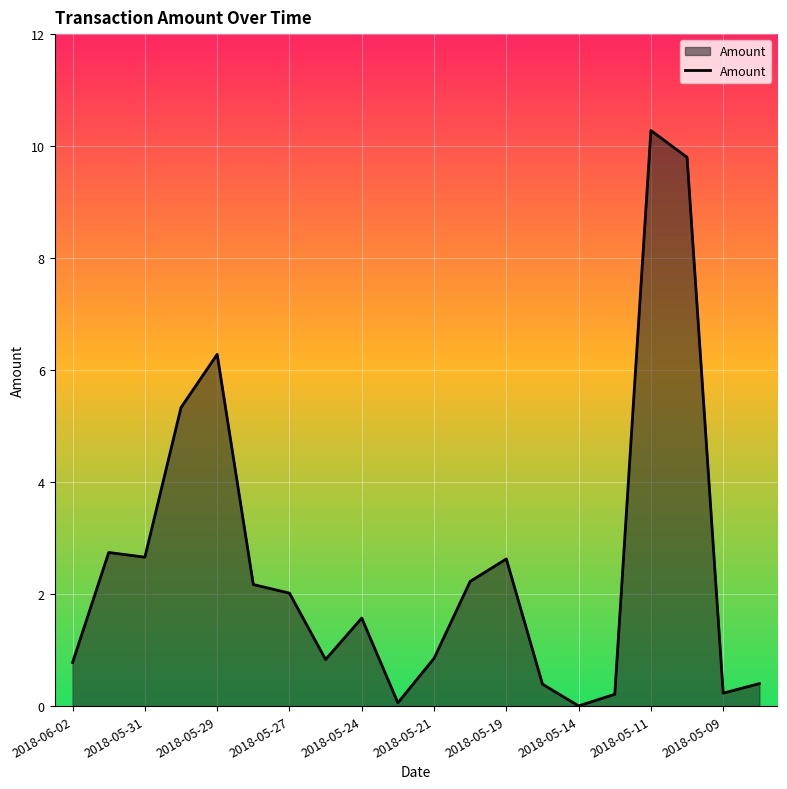

What is the greatest value displayed?

10.3